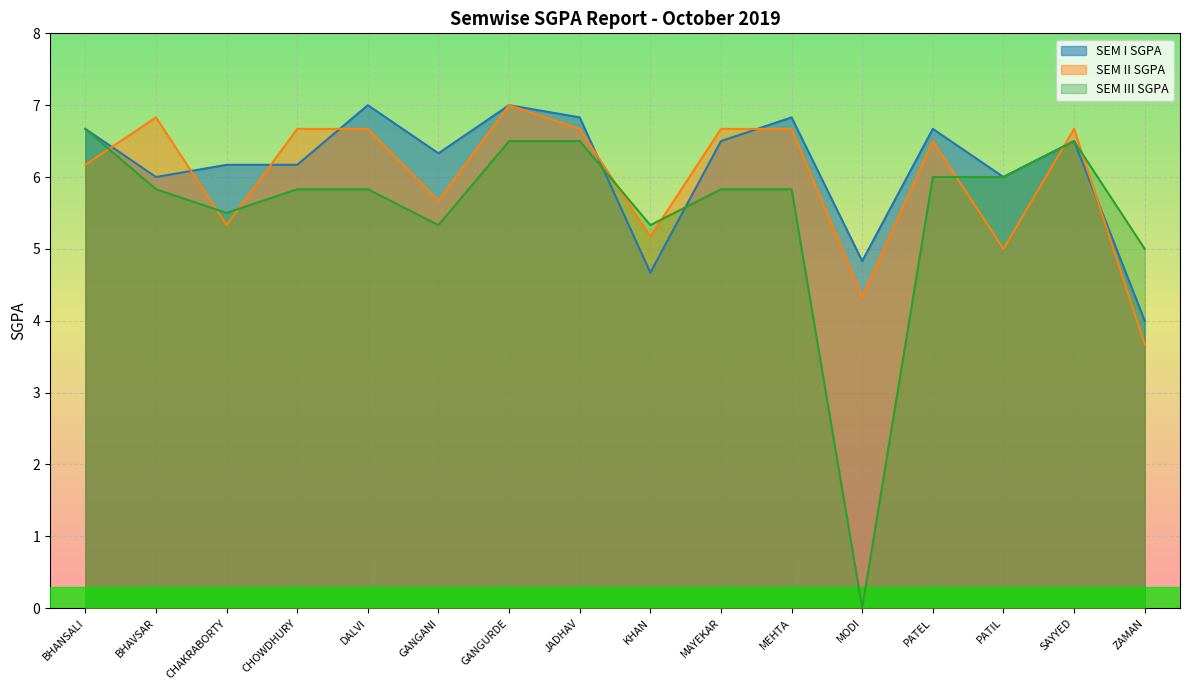

How many data points does each series have?

16